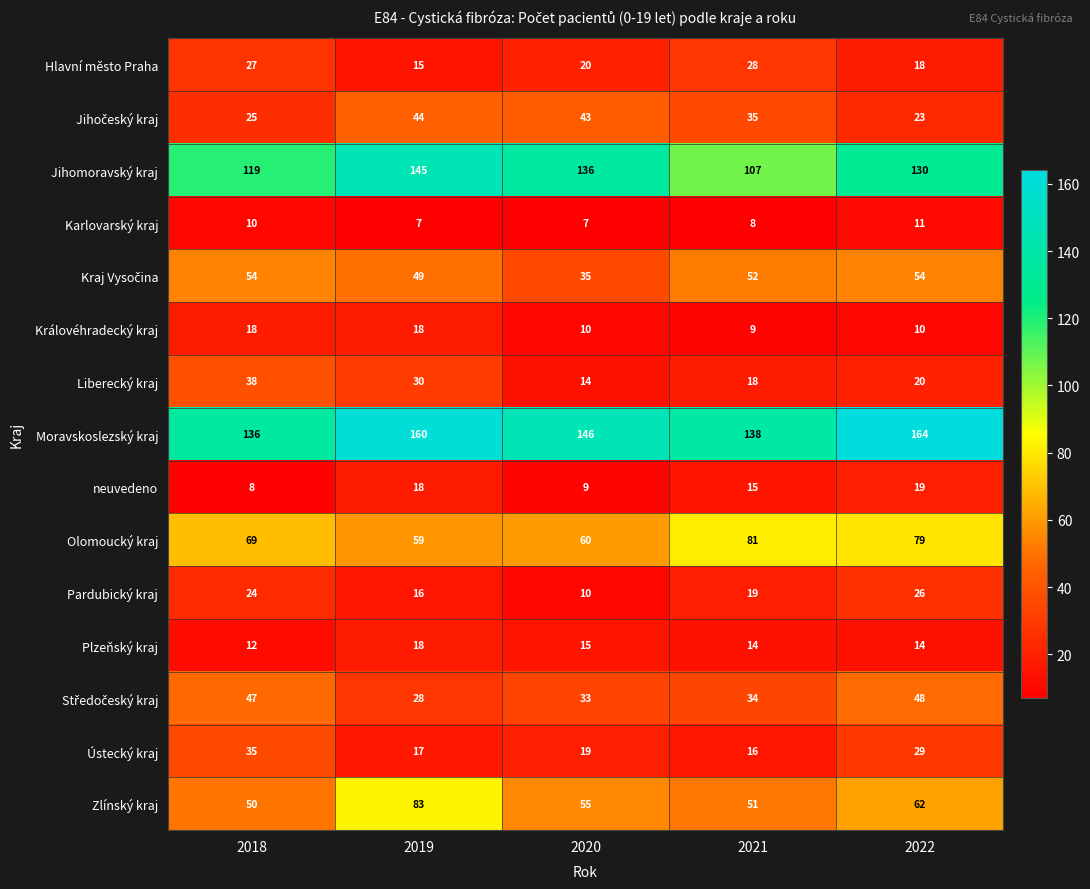

At which category does the chart reach its peak across all series?

2022